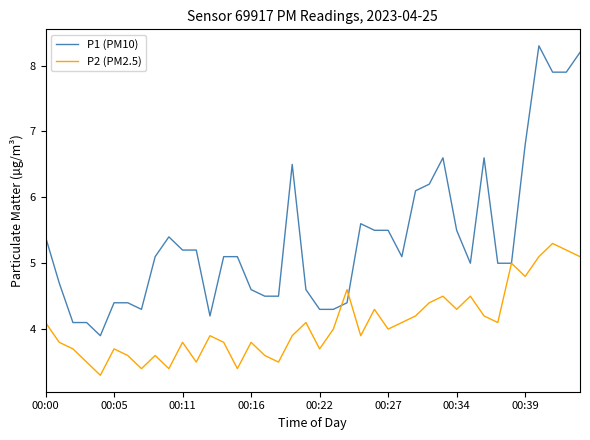

What is the greatest value displayed?

8.3